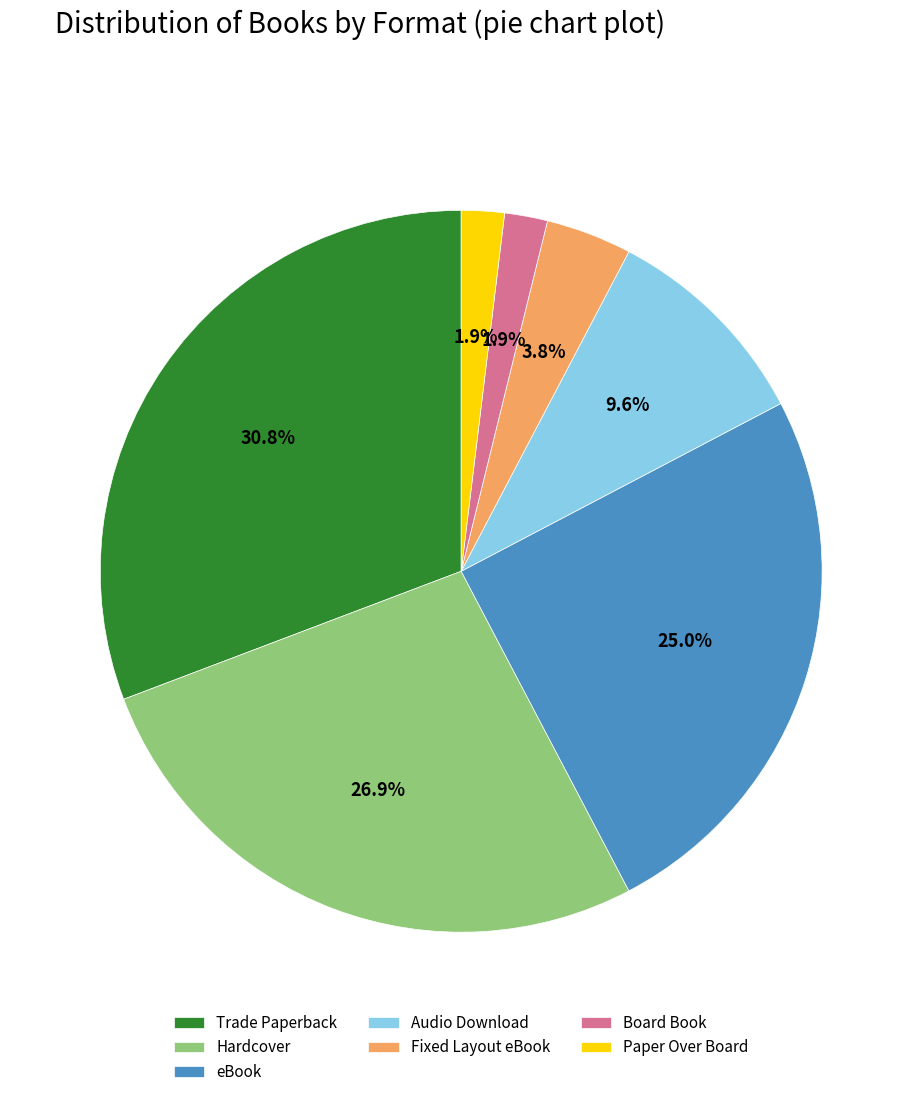

What is the total percentage of Audio Download and Hardcover?

36.5%